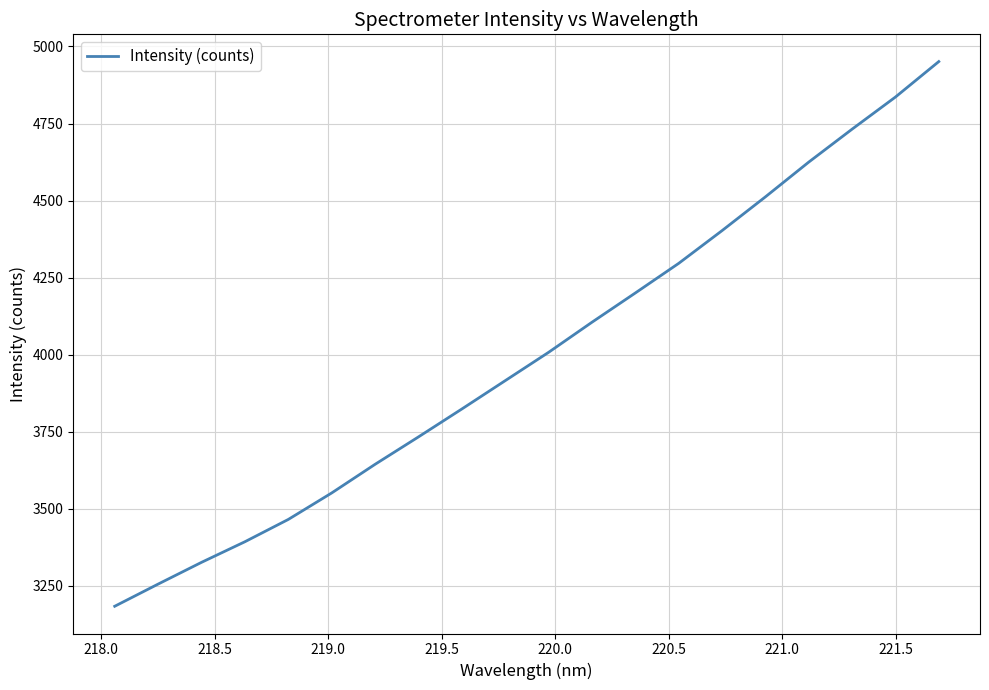

What is the difference between the maximum and minimum values?

1767.8